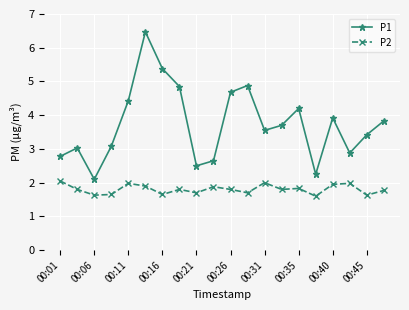

Which series has the widest spread of values?

P1